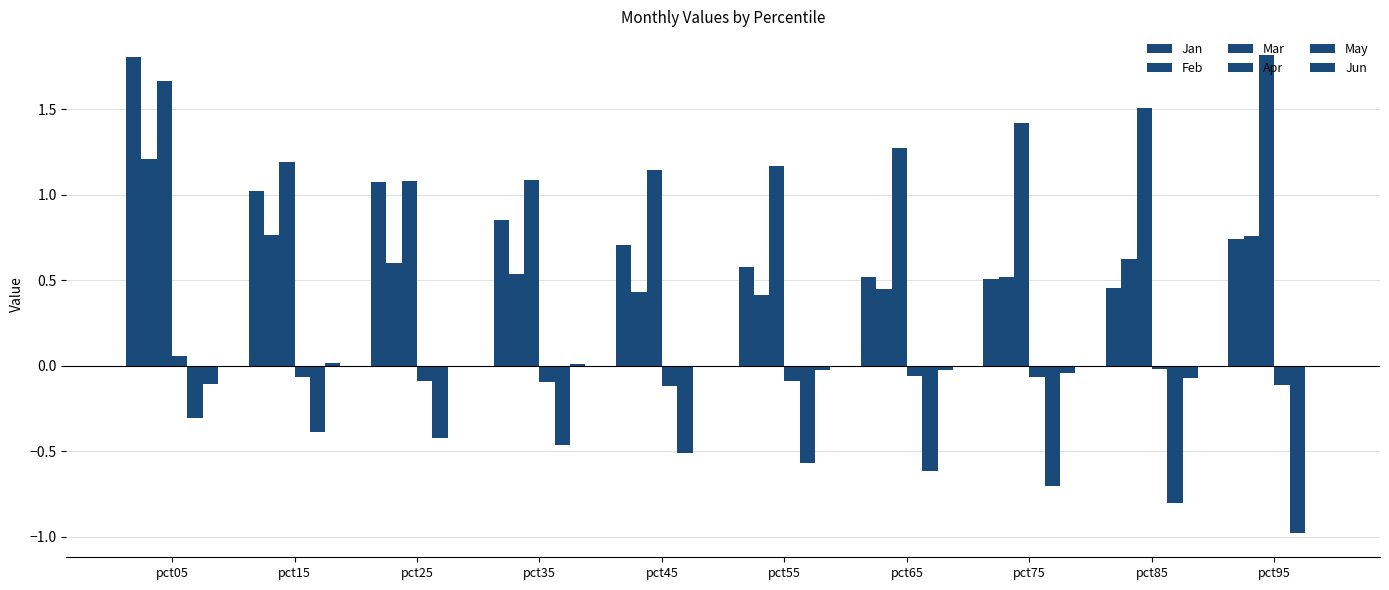

How many data points does each series have?

10